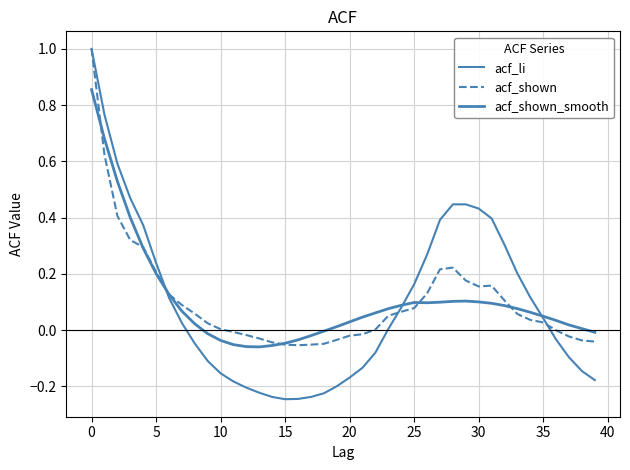

How many lines are shown in the chart?

3